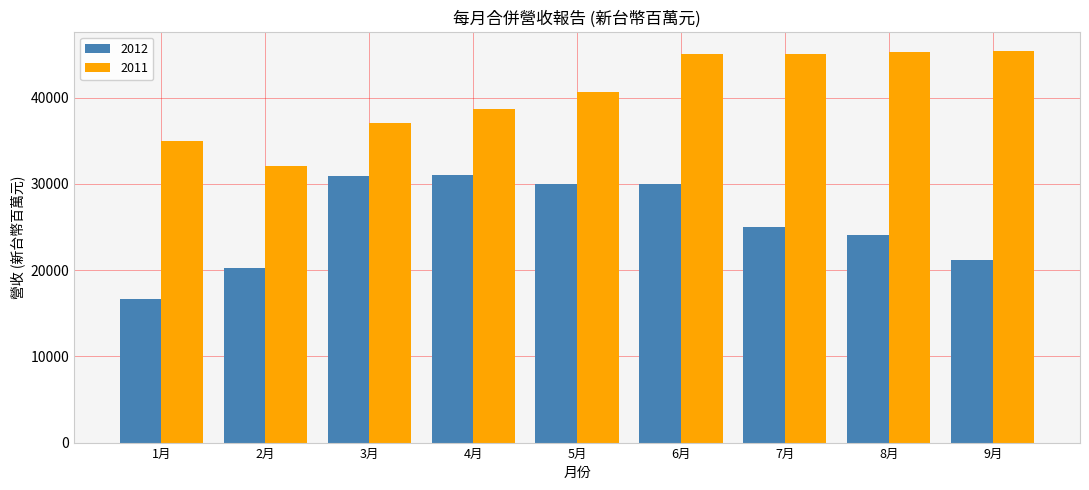

What is the smallest value displayed?

16615.0